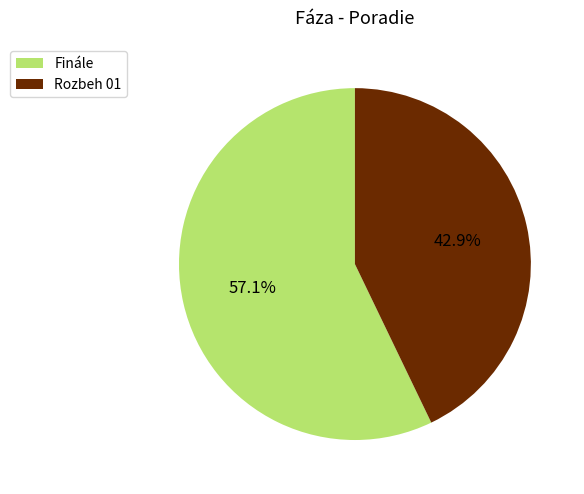

Is it true that Finále is 57% of the pie?

True